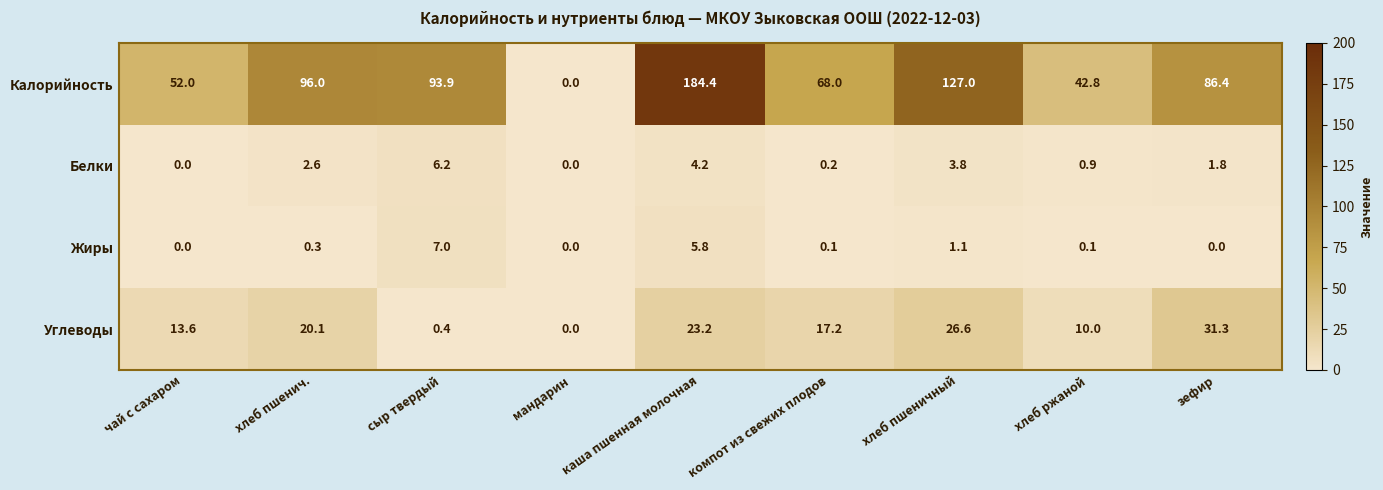

Which series has the largest total across all categories?

Калорийность